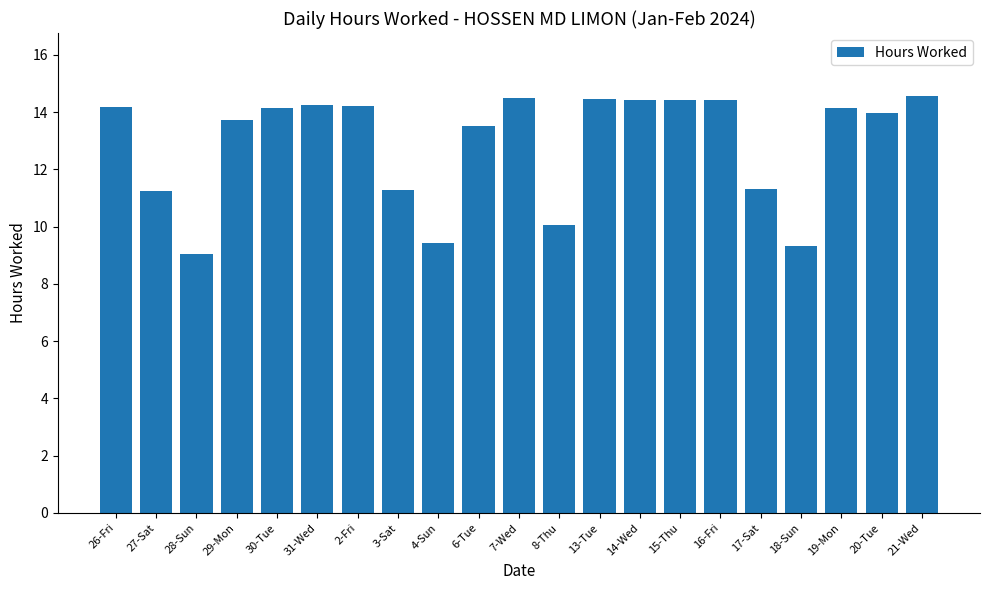

What is the sum of all values?

270.7